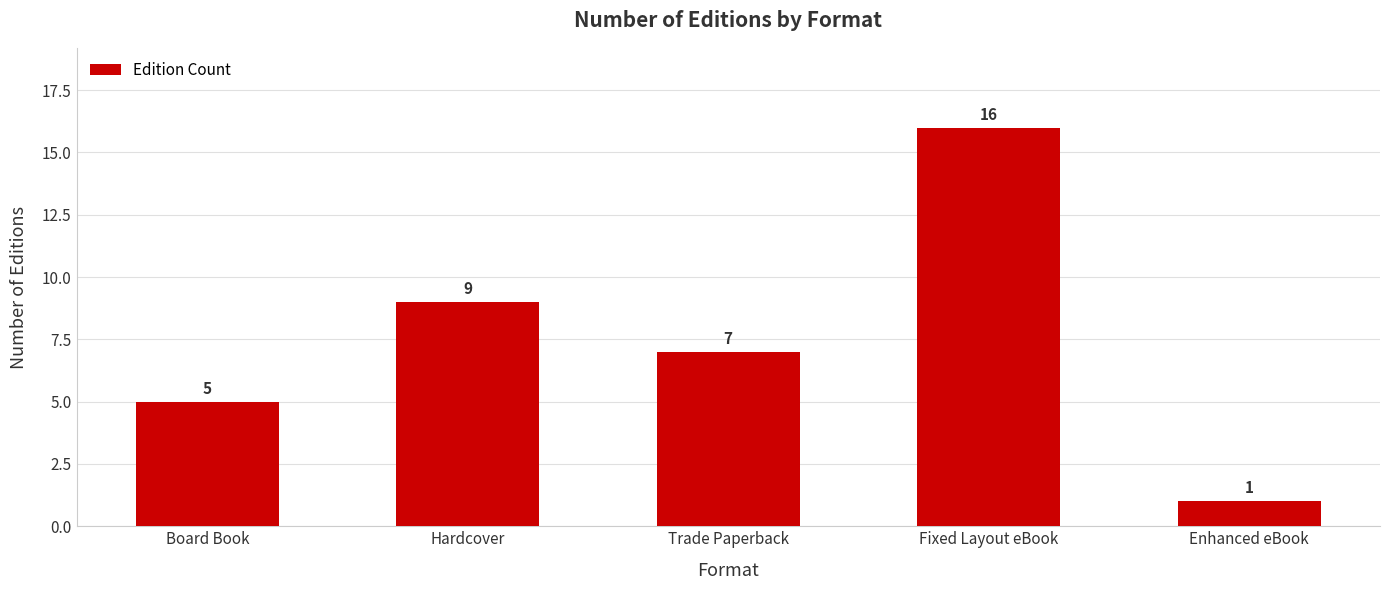

What is the change in value from Board Book to Trade Paperback?

+2